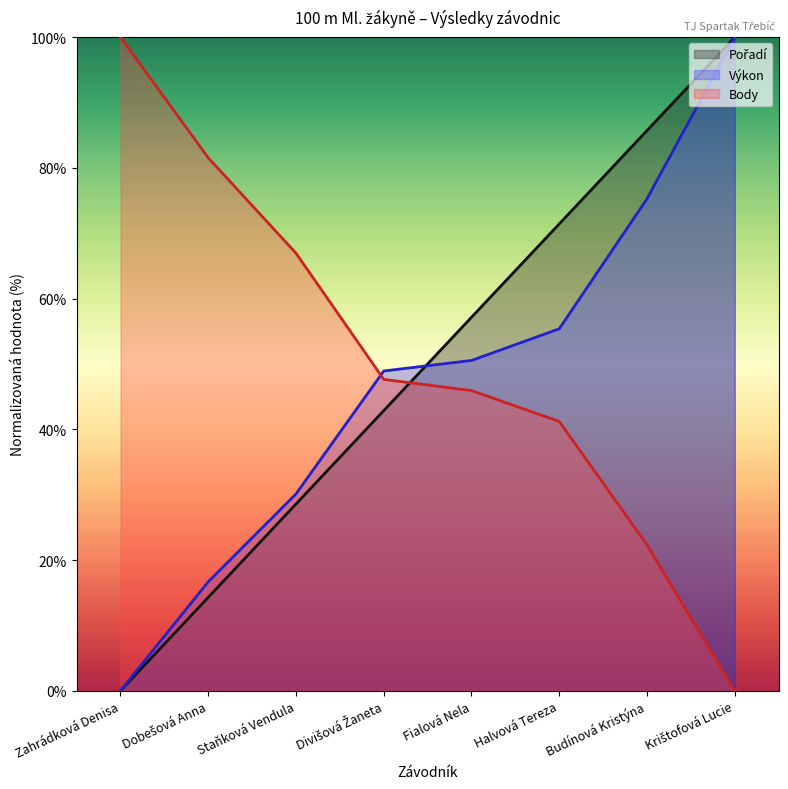

Rank the series by their average value, from highest to lowest.

Body, Pořadí, Výkon